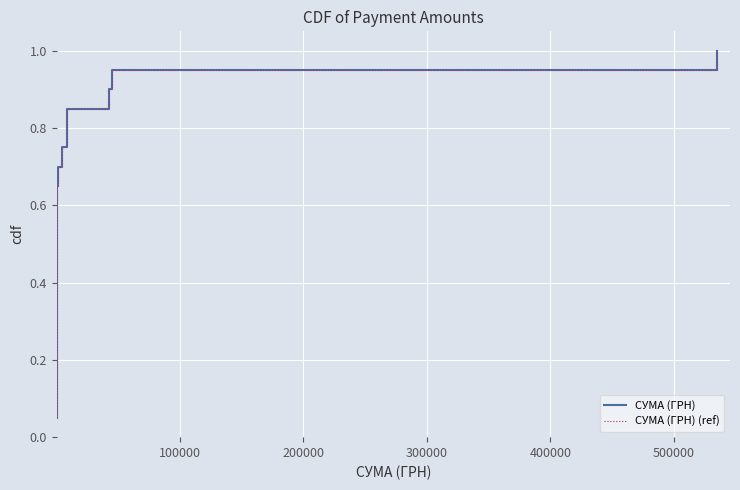

What is the difference between the maximum and second lowest values in the СУМА (ГРН) series?

0.9